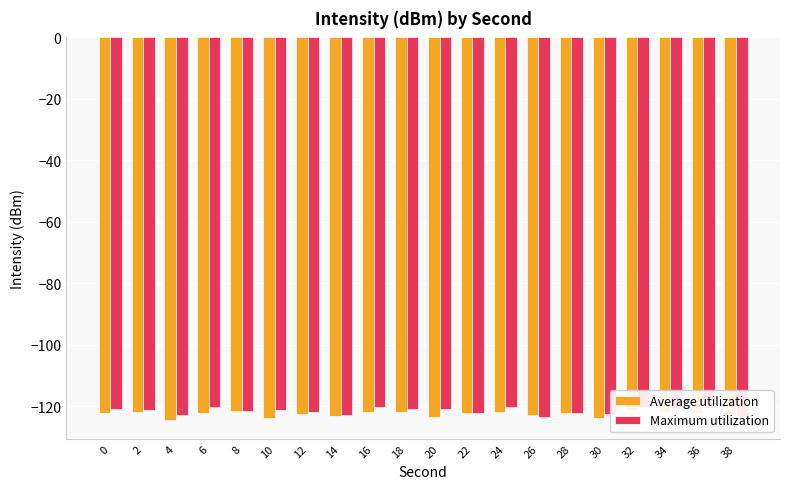

What is the sum of all Average utilization values?

-2450.2